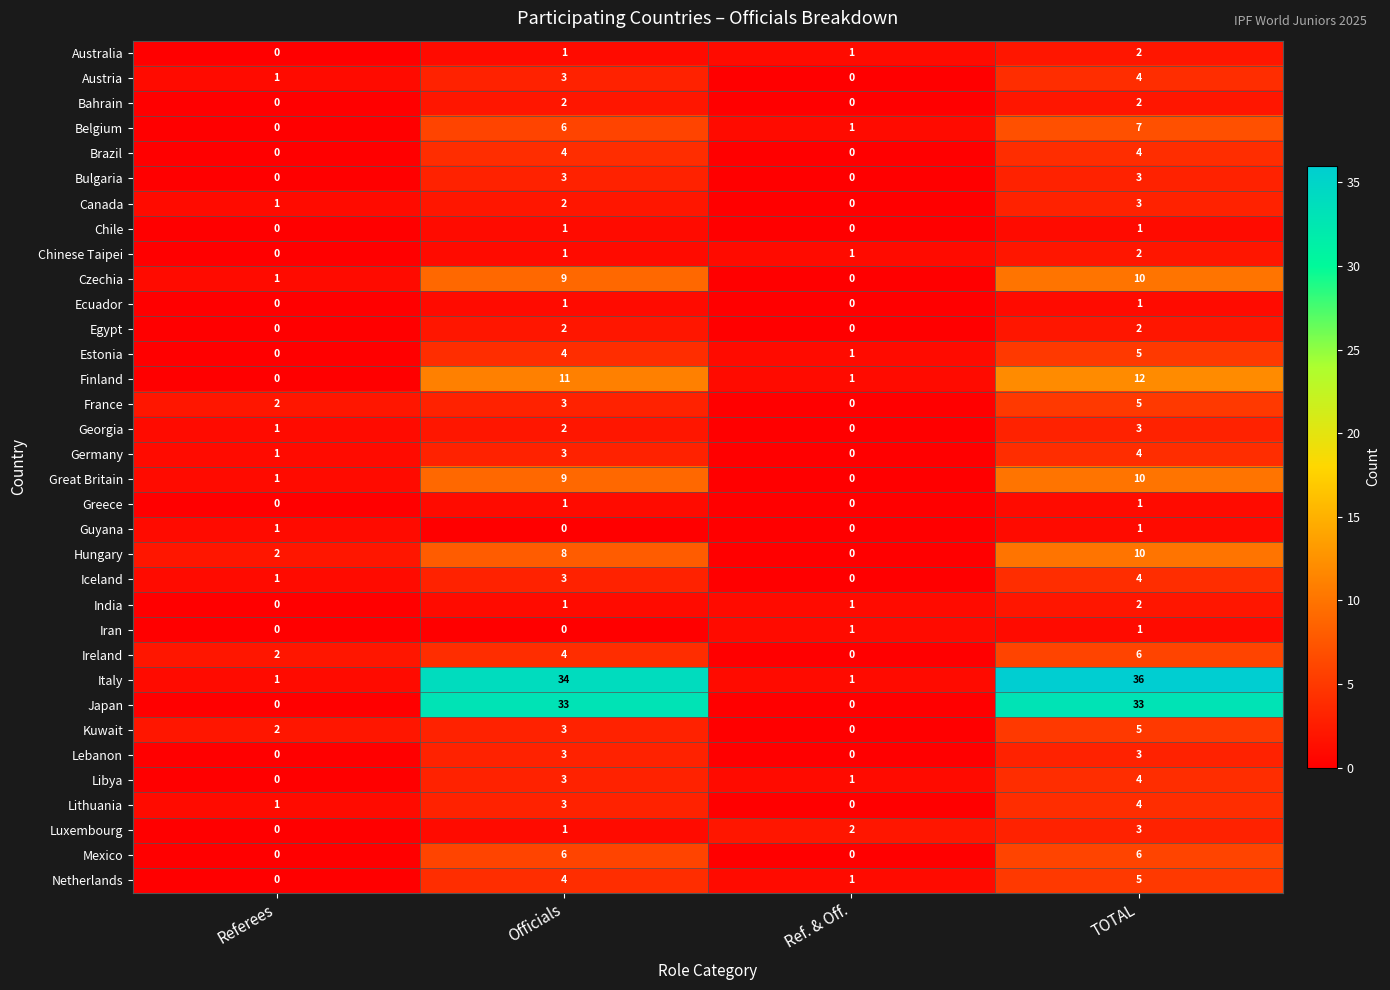

What is the sum of the Czechia values at Ref. & Off. and Officials?

9